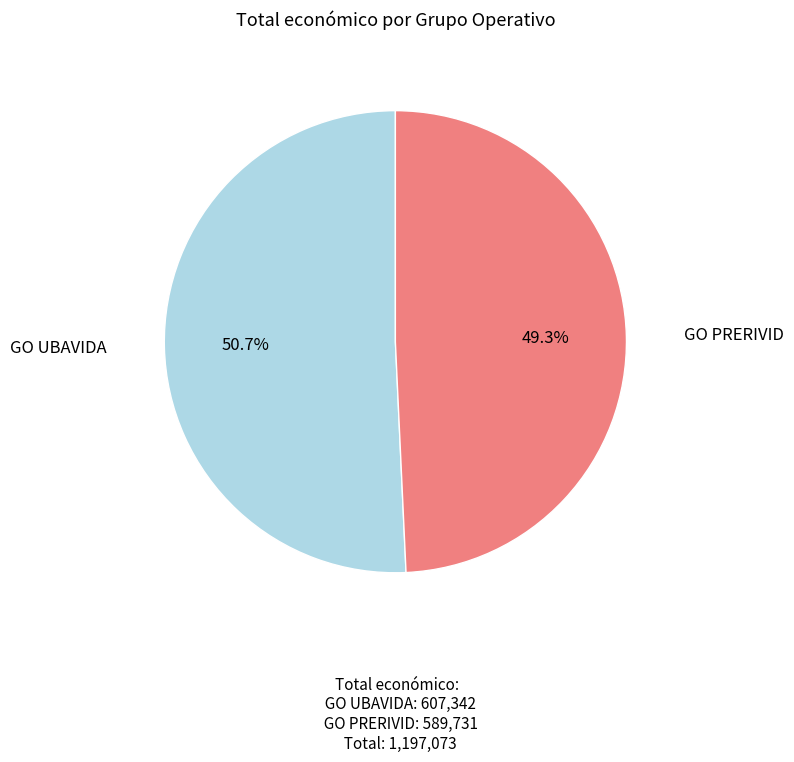

Does any single category account for the majority?

Yes